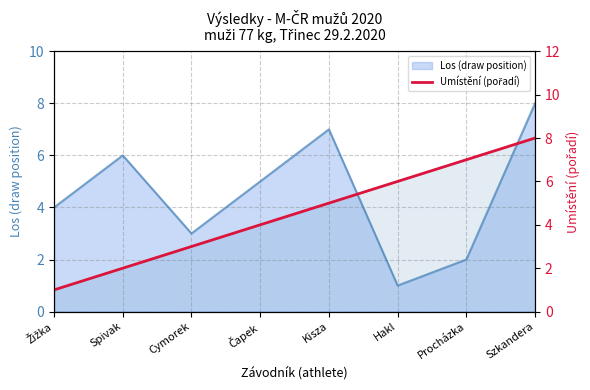

What is the value of the Los (draw position) line point at the 7th from the left?

2